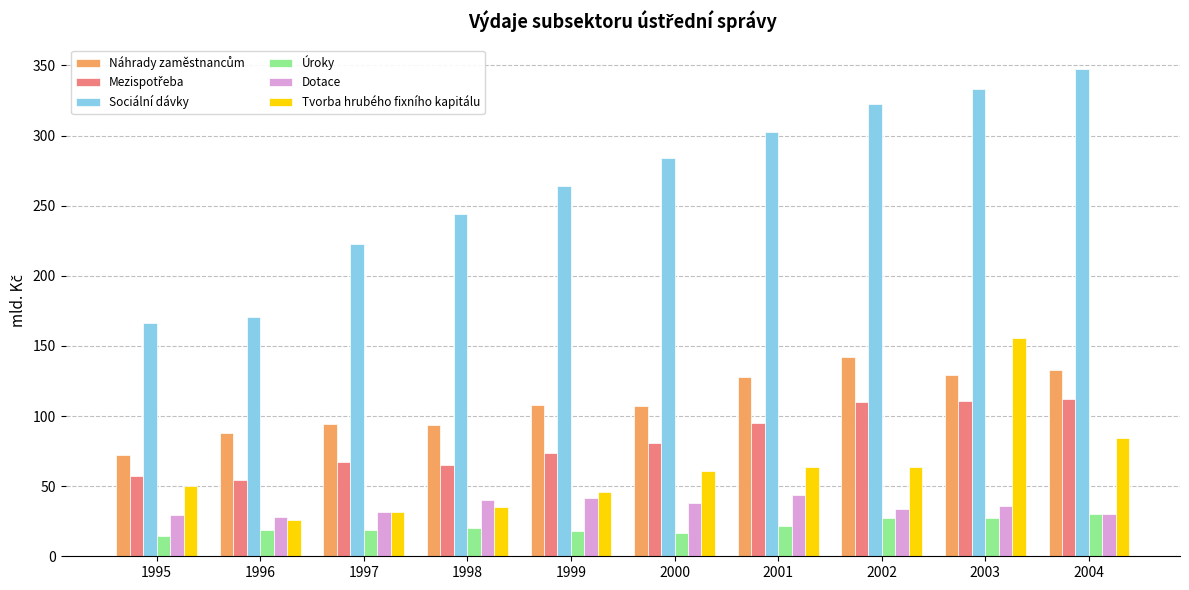

The value of Tvorba hrubého fixního kapitálu at 2004 is 84.3. True or false?

True